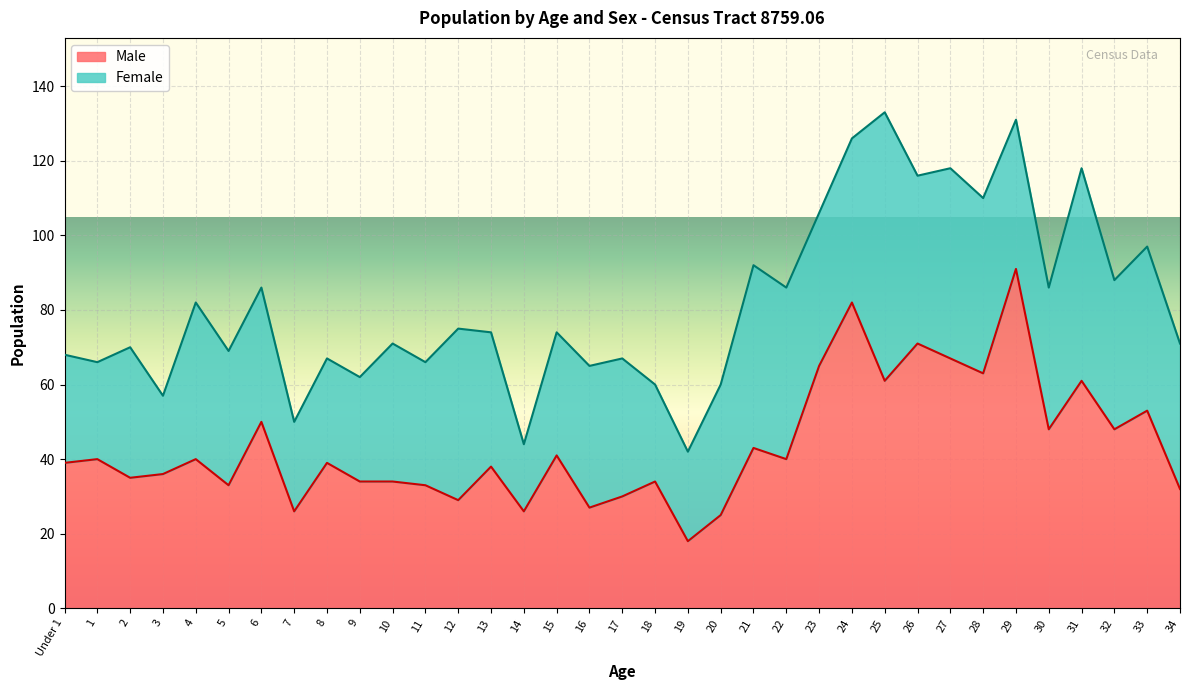

What is the total value across all series at Under 1?

68